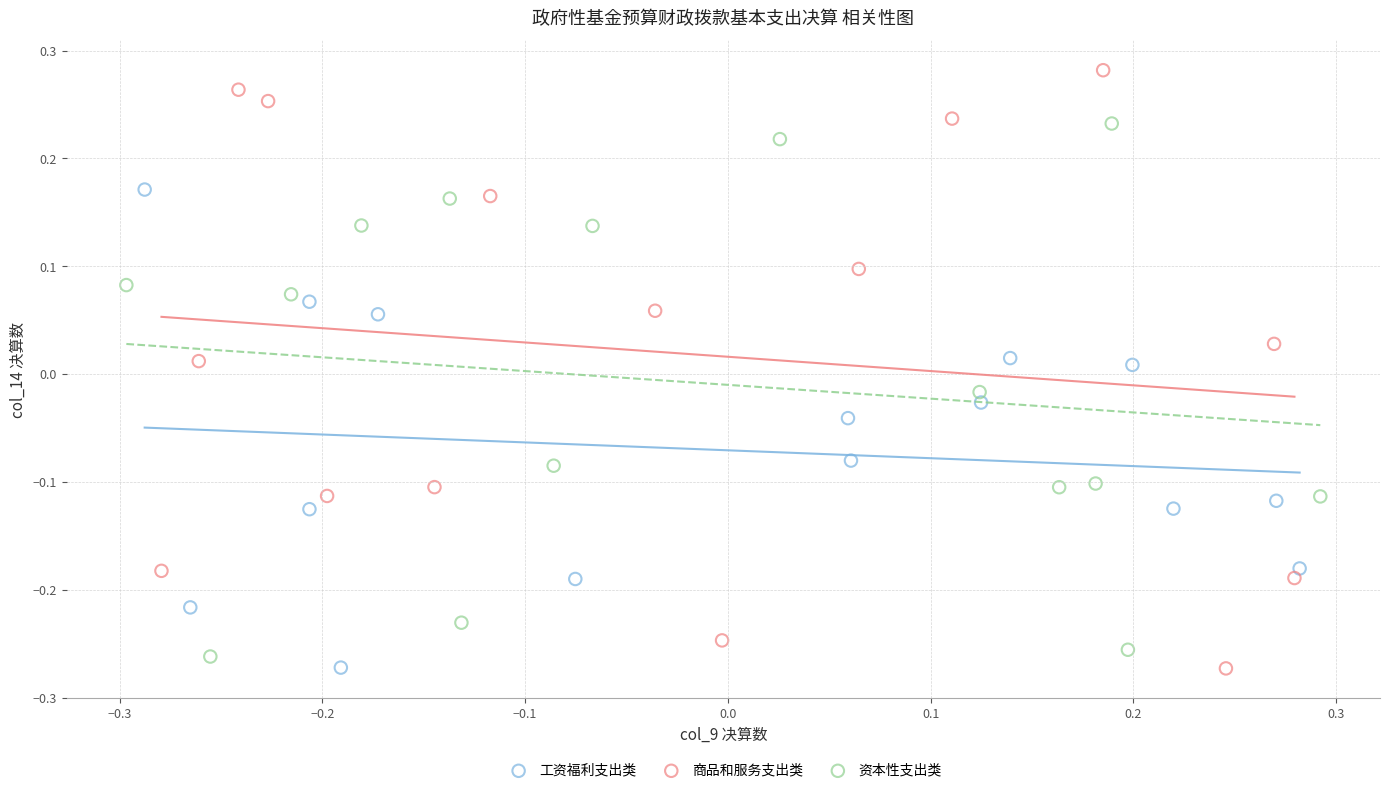

What are all the series names shown in the legend?

工资福利支出类, 商品和服务支出类, 资本性支出类